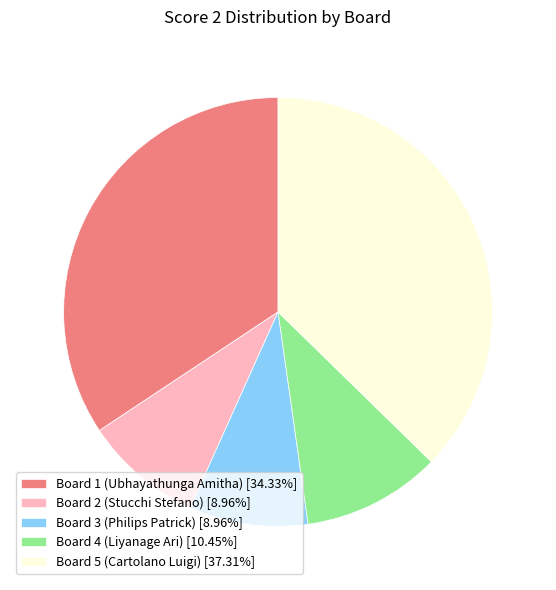

Is there a majority slice in this chart?

No